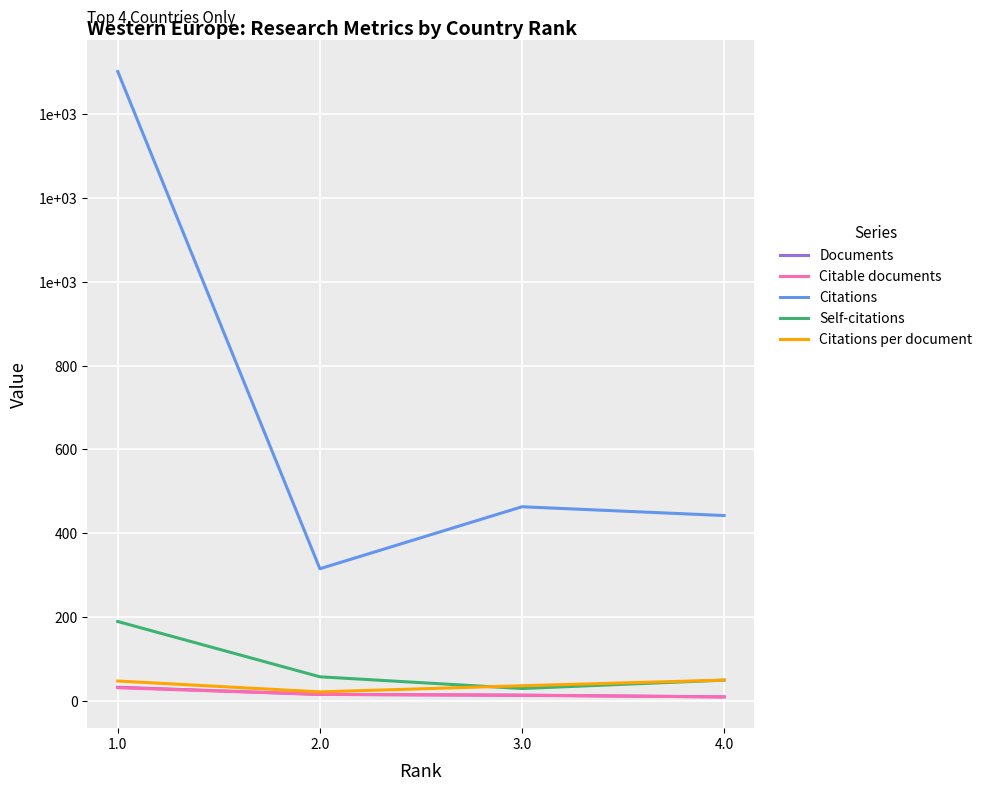

Is it true that Self-citations equals 189.0 at 1.0?

True